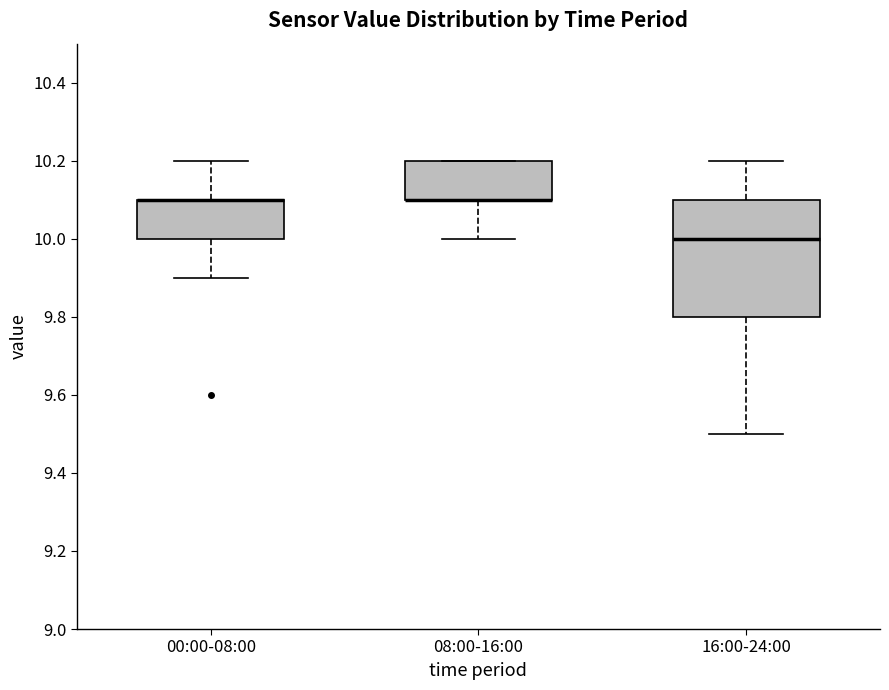

Where does the upper whisker of the box for 16:00-24:00 end on the y-axis? The values are not printed on the chart, so give them approximately, as read against the axis.

10.2